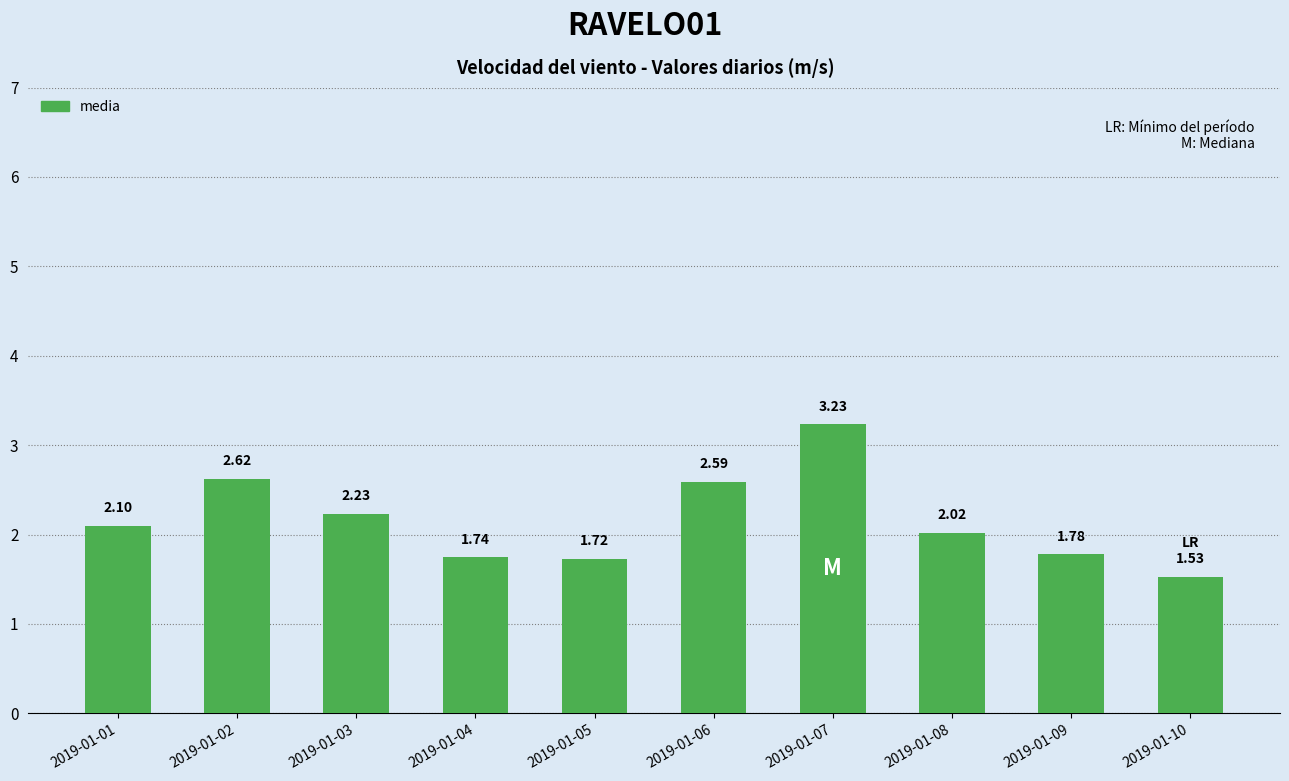

What is the sum of the values at 2019-01-07 and 2019-01-08?

5.3